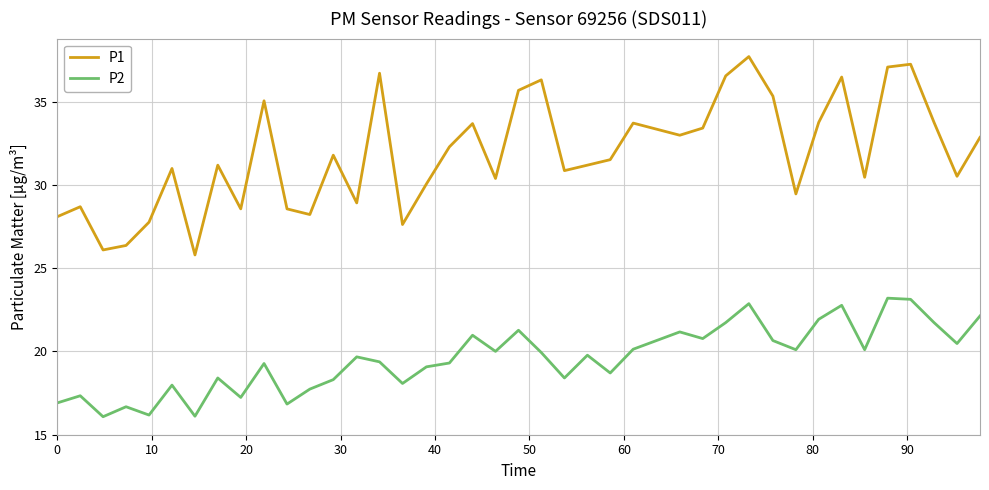

List the series in order of their overall mean, lowest first.

P2, P1